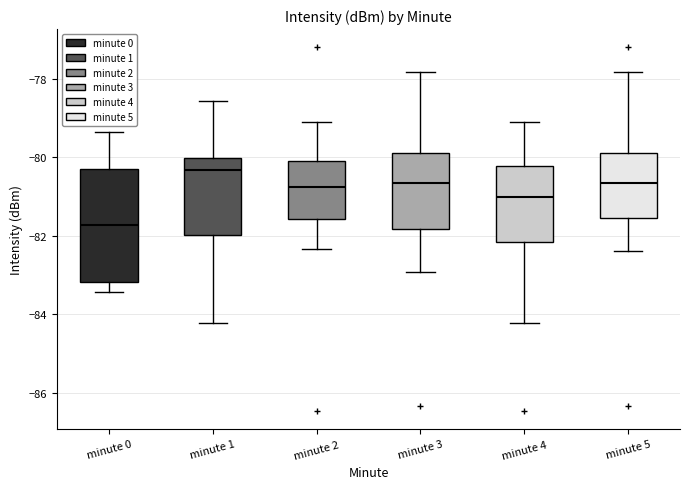

Which box has the lowest median line?

minute 0